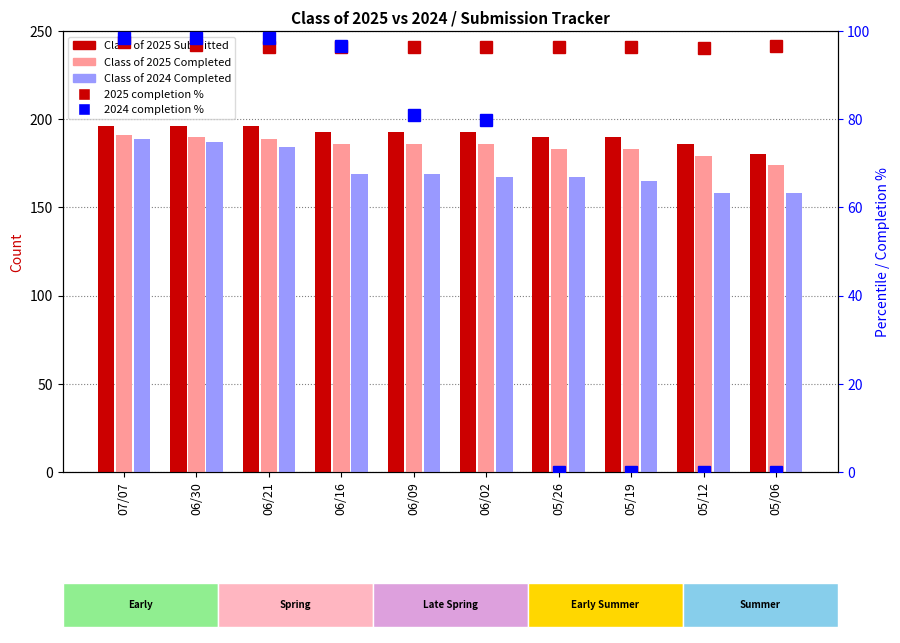

What is the label of the 6th bar from the right?

06/09